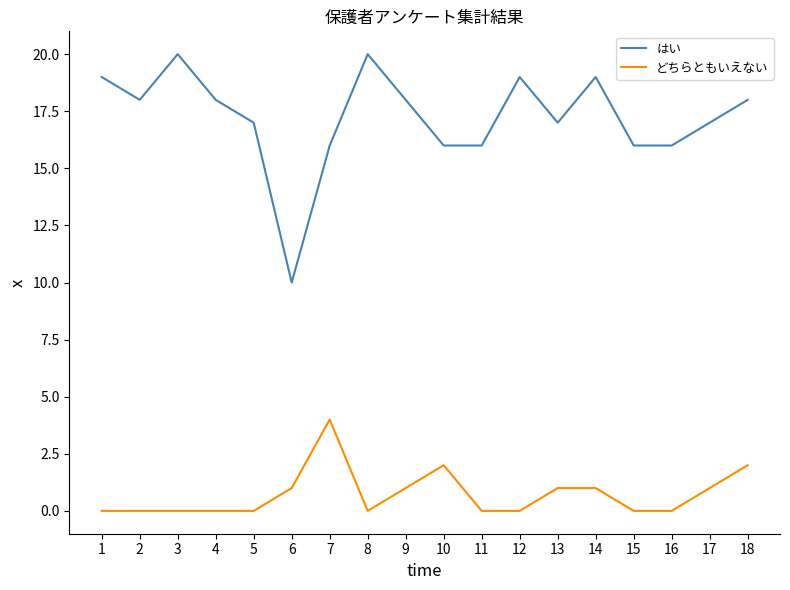

Reading left to right, list all the values displayed in this chart.

はい: 19	18	20	18	17	10	16	20	18	16	16	19	17	19	16	16	17	18
どちらともいえない: 0	0	0	0	0	1	4	0	1	2	0	0	1	1	0	0	1	2